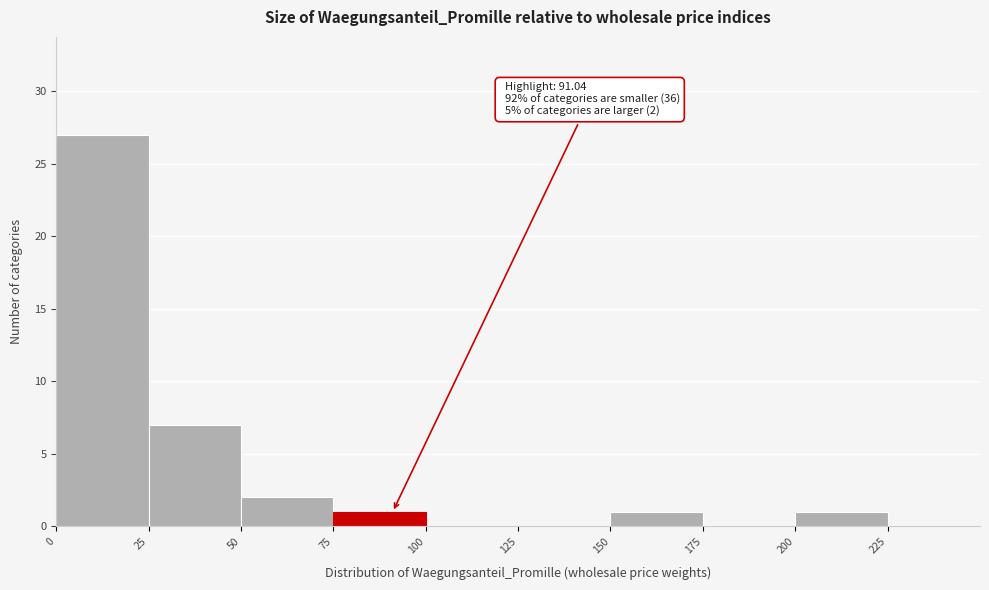

Which range on the x-axis has the tallest bar?

0 to 25